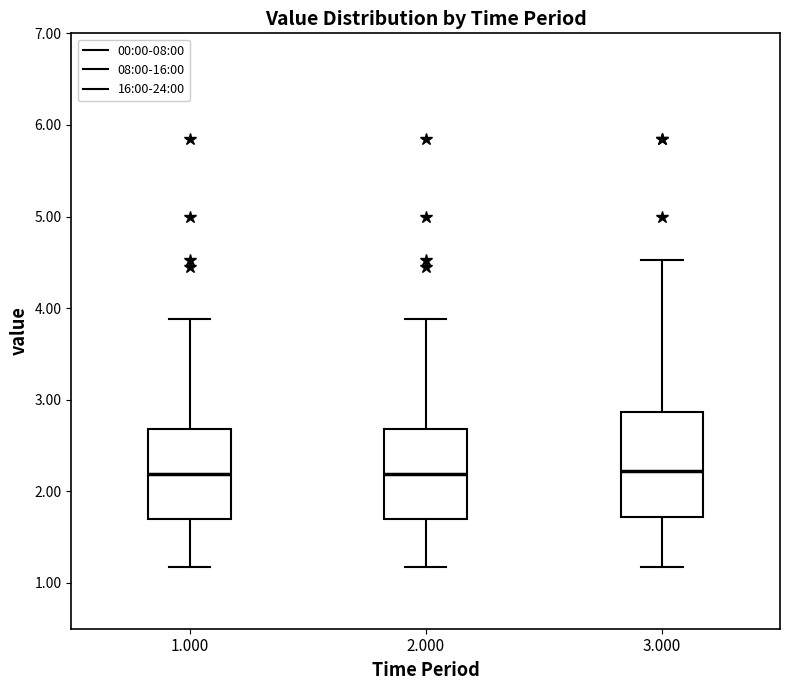

Reading left to right, read every box against the y-axis: the position of its median line, the range the box covers, and the ends of its whiskers. The values are not printed on the chart, so give them approximately, as read against the axis.

1.000: median 2.2, box 1.7 to 2.7, whiskers 1.2 to 3.9
2.000: median 2.2, box 1.7 to 2.7, whiskers 1.2 to 3.9
3.000: median 2.2, box 1.7 to 2.9, whiskers 1.2 to 4.5